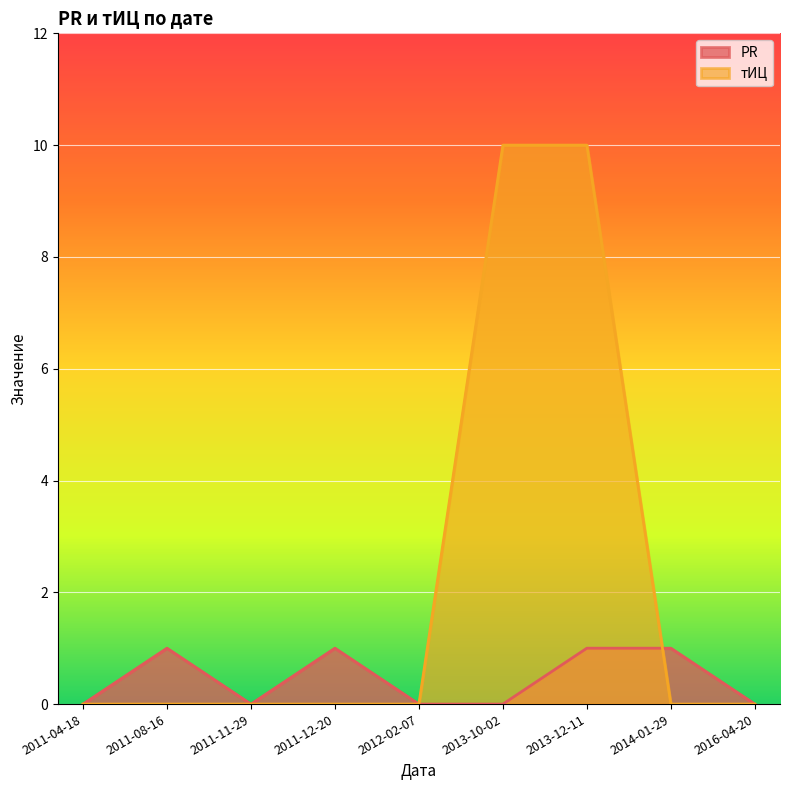

True or false: тИЦ has more than 1 points higher than both neighbors.

False